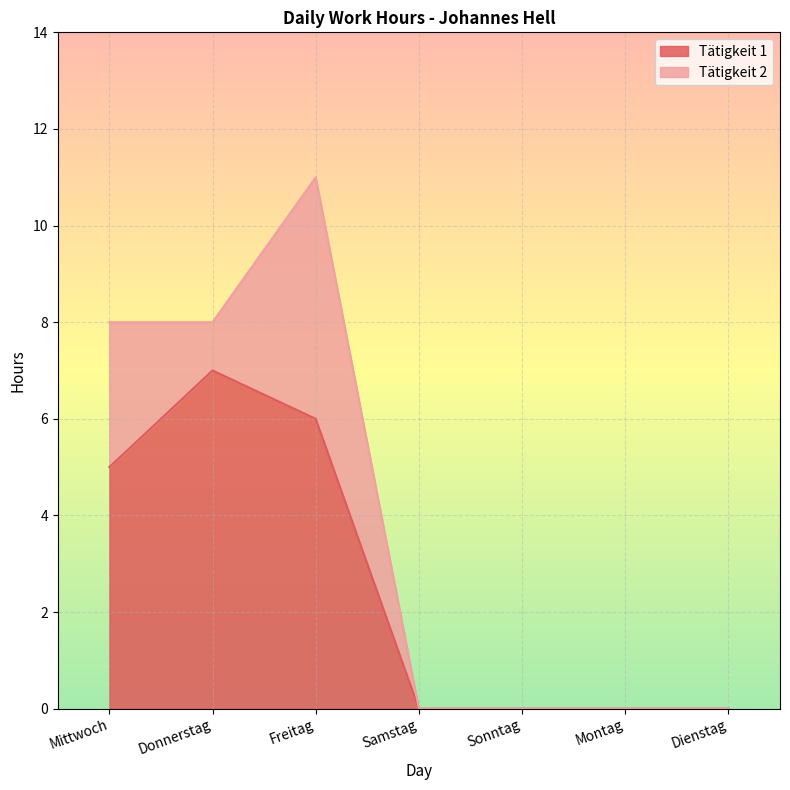

True or false: the data shows -4 at Sonntag.

False